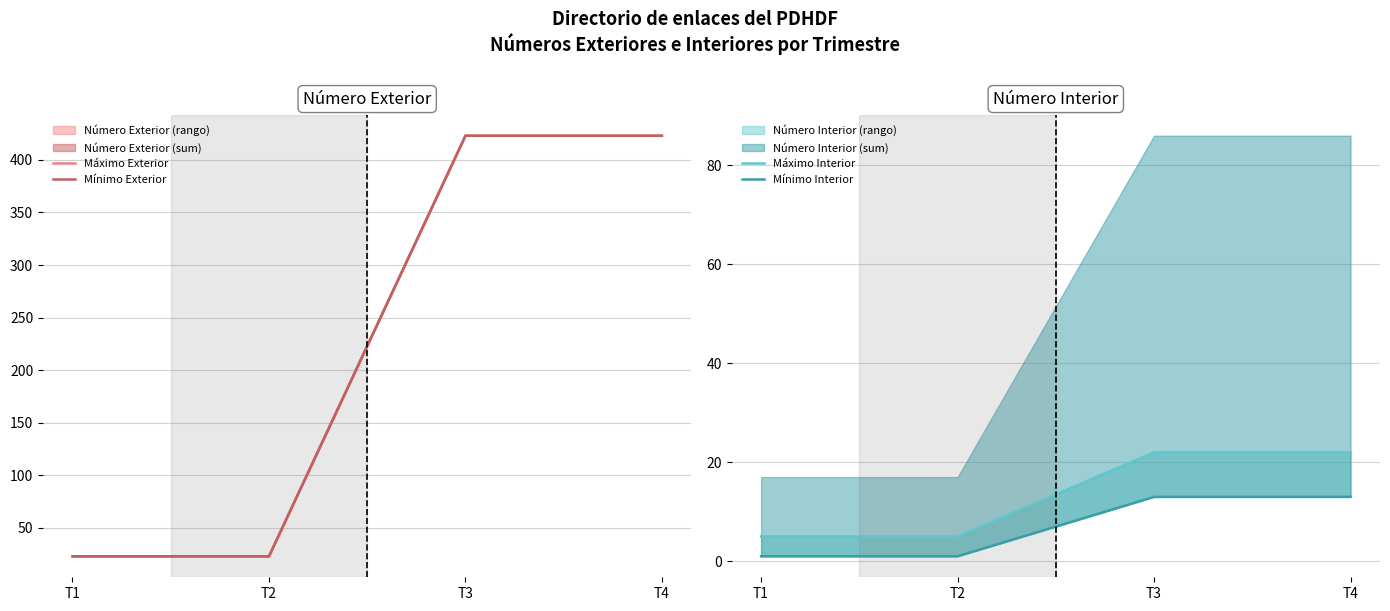

At how many categories does at least one series exceed 381?

2